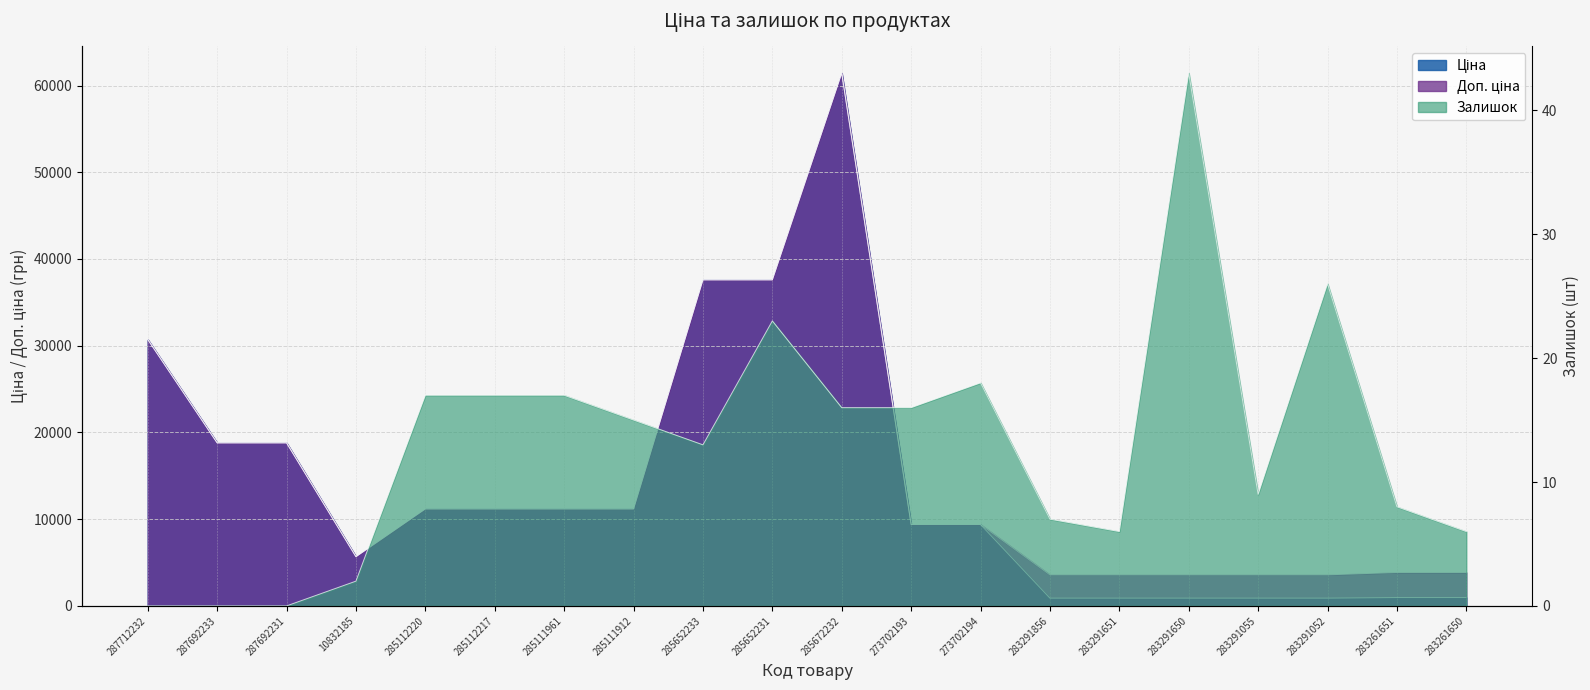

What is the spread (max minus min) of values at 285652233?

37580.6